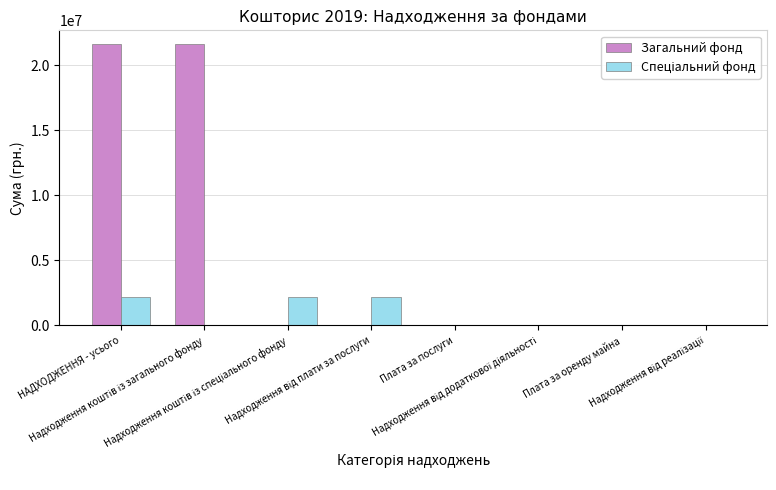

What is the greatest value displayed?

21615887.5